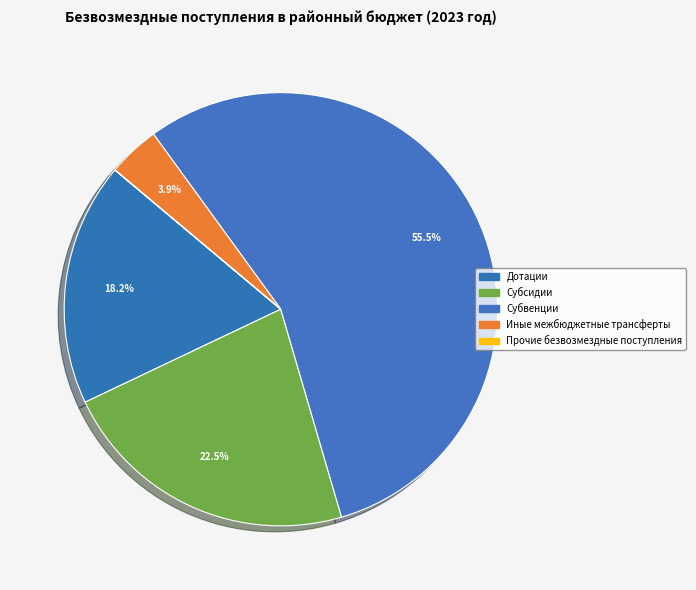

Does Субвенции represent more than half of the total?

Yes